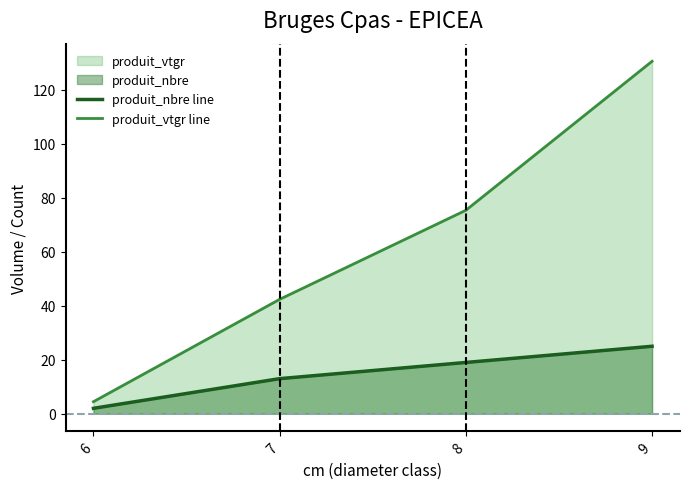

Between 8 and 9, which series saw the biggest shift?

produit_vtgr line